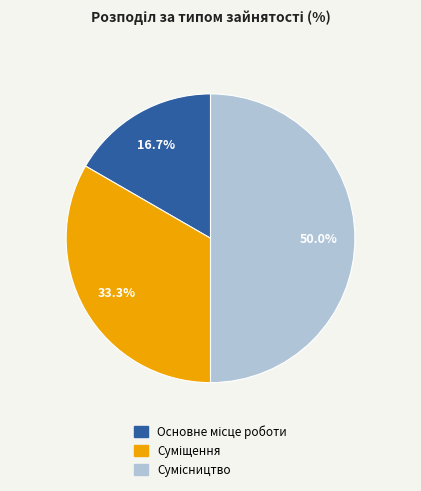

The Сумісництво slice represents 50% of the pie. True or false?

True